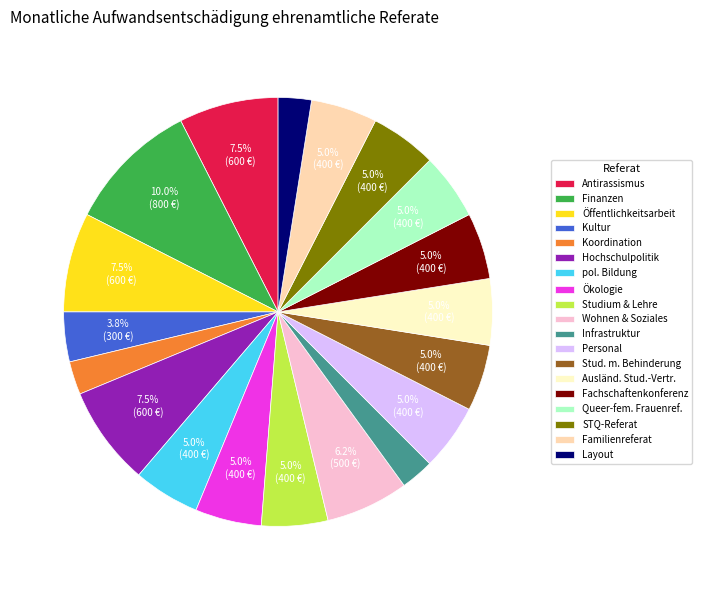

Does Layout represent more than half of the total?

No